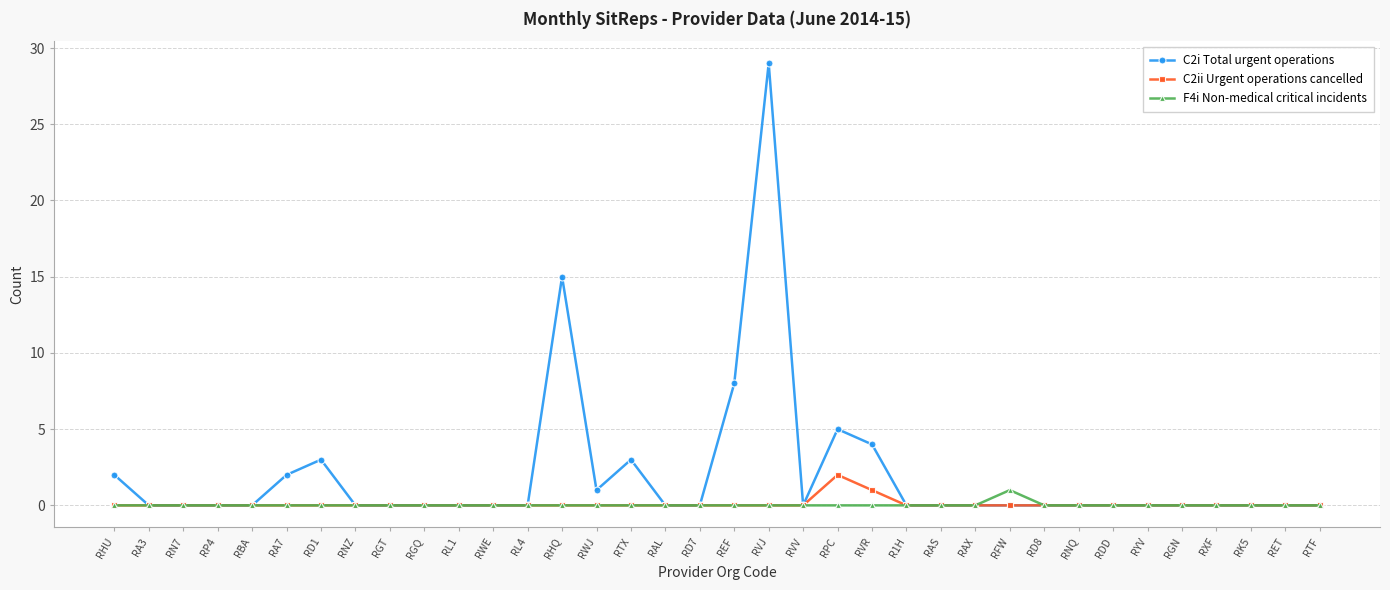

Which series changed the most between RHQ and RXF?

C2i Total urgent operations